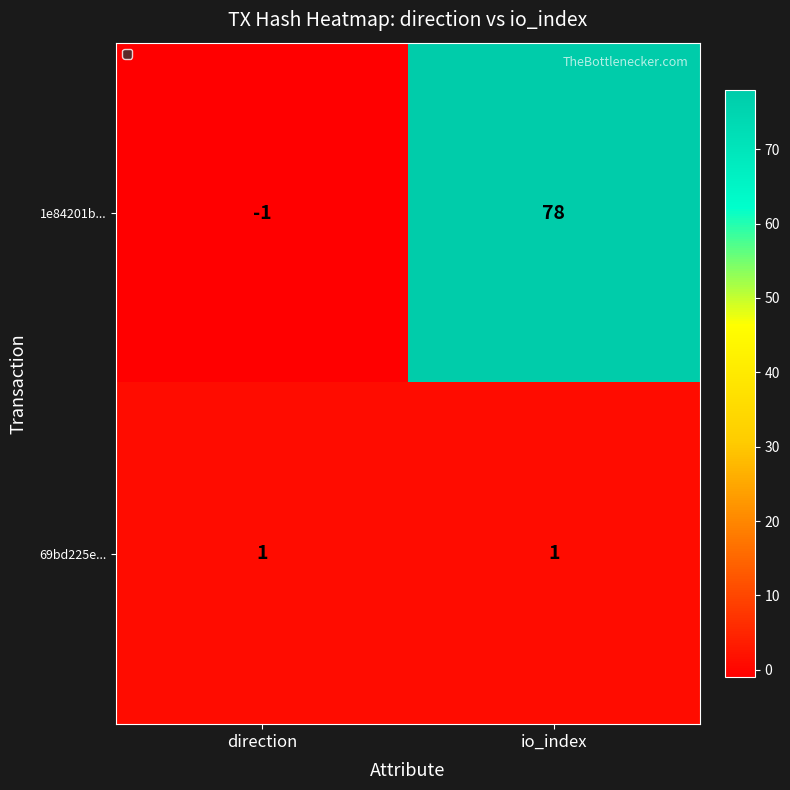

Is the value of 1e84201b... at direction greater than the value of 69bd225e... at io_index?

No